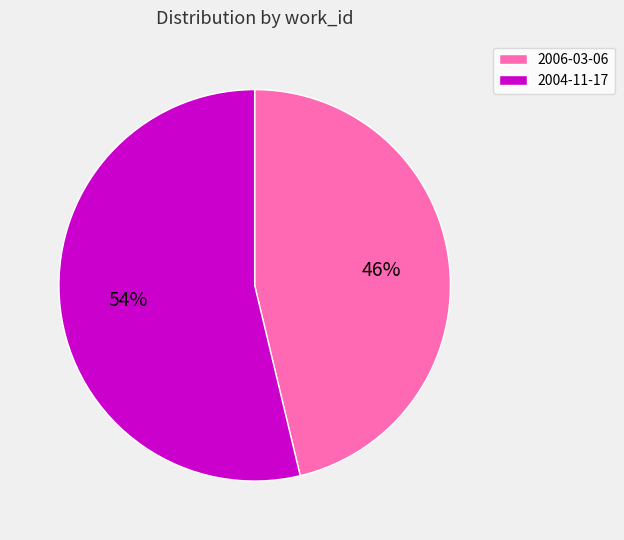

Combined, do 2006-03-06 and 2004-11-17 account for over 50%?

Yes